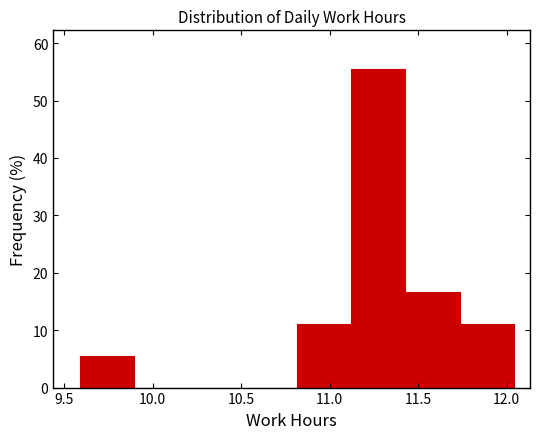

Reading left to right, transcribe this chart: for each bar, give the range it covers on the x-axis and its height. Neither the bar edges nor the heights are printed on the chart, so give them approximately, as read against the axes.

9.60 to 9.90: 6
9.90 to 10.20: 0
10.20 to 10.50: 0
10.50 to 10.80: 0
10.80 to 11.10: 11
11.10 to 11.45: 56
11.45 to 11.75: 17
11.75 to 12.05: 11